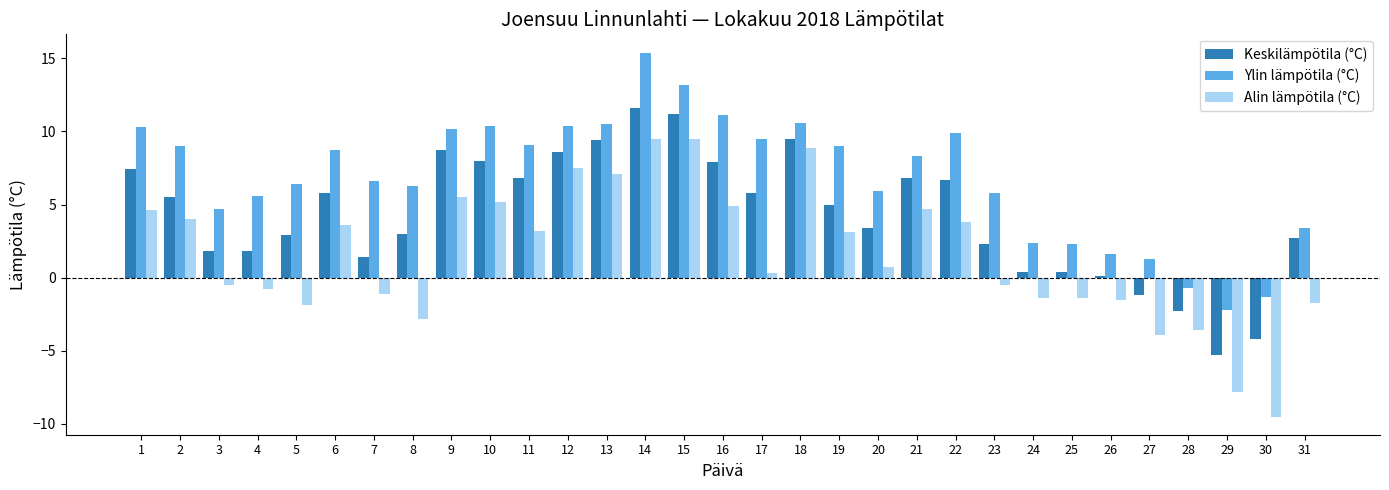

How many data points in Alin lämpötila (°C) are above 0?

17